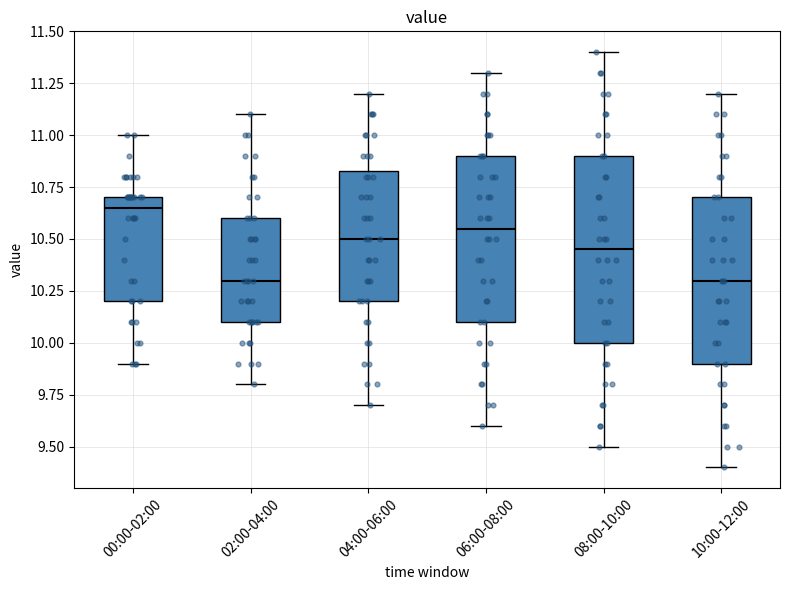

Reading left to right, read every box against the y-axis: the position of its median line, the range the box covers, and the ends of its whiskers. The values are not printed on the chart, so give them approximately, as read against the axis.

00:00-02:00: median 10.65, box 10.20 to 10.70, whiskers 9.90 to 11.00
02:00-04:00: median 10.30, box 10.10 to 10.60, whiskers 9.80 to 11.10
04:00-06:00: median 10.50, box 10.20 to 10.85, whiskers 9.70 to 11.20
06:00-08:00: median 10.55, box 10.10 to 10.90, whiskers 9.60 to 11.30
08:00-10:00: median 10.45, box 10.00 to 10.90, whiskers 9.50 to 11.40
10:00-12:00: median 10.30, box 9.90 to 10.70, whiskers 9.40 to 11.20